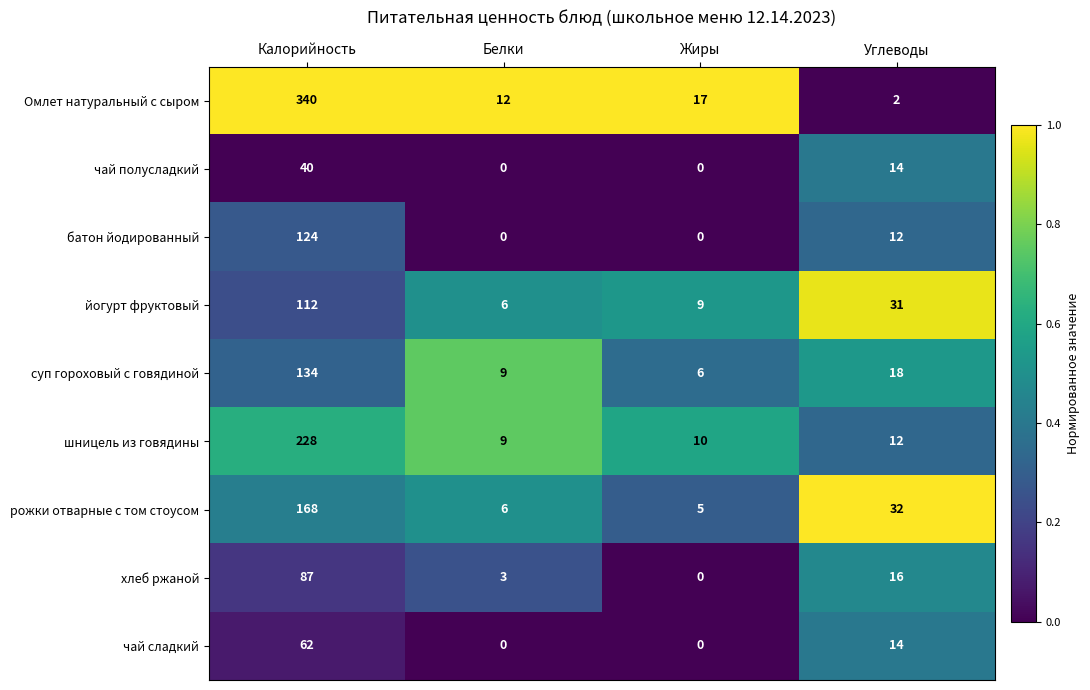

At which label is чай сладкий closest to 31?

Углеводы